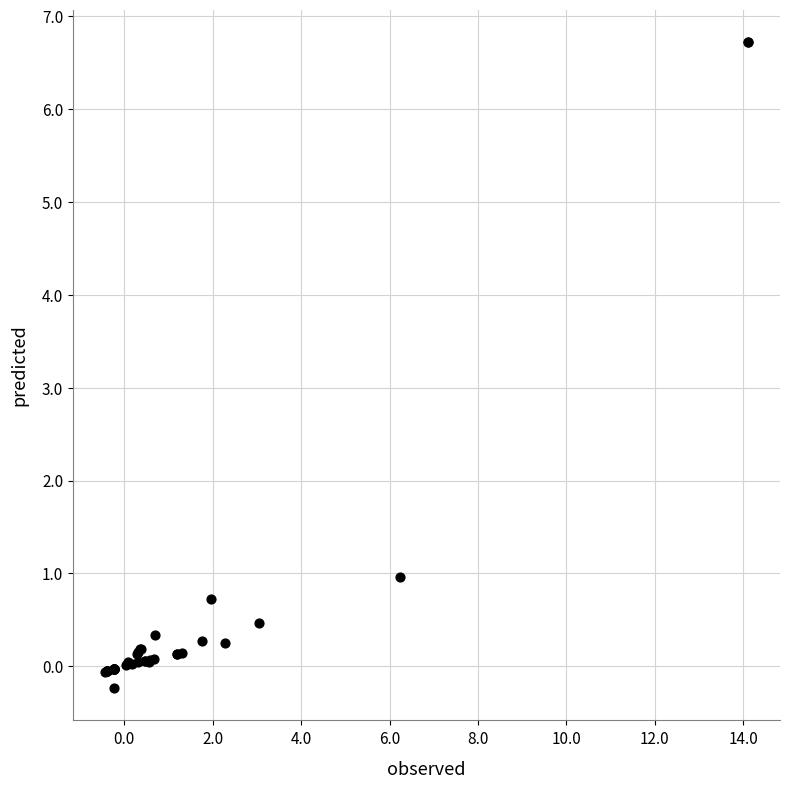

What Y value in the scatter plot is closest to 3?

1.0